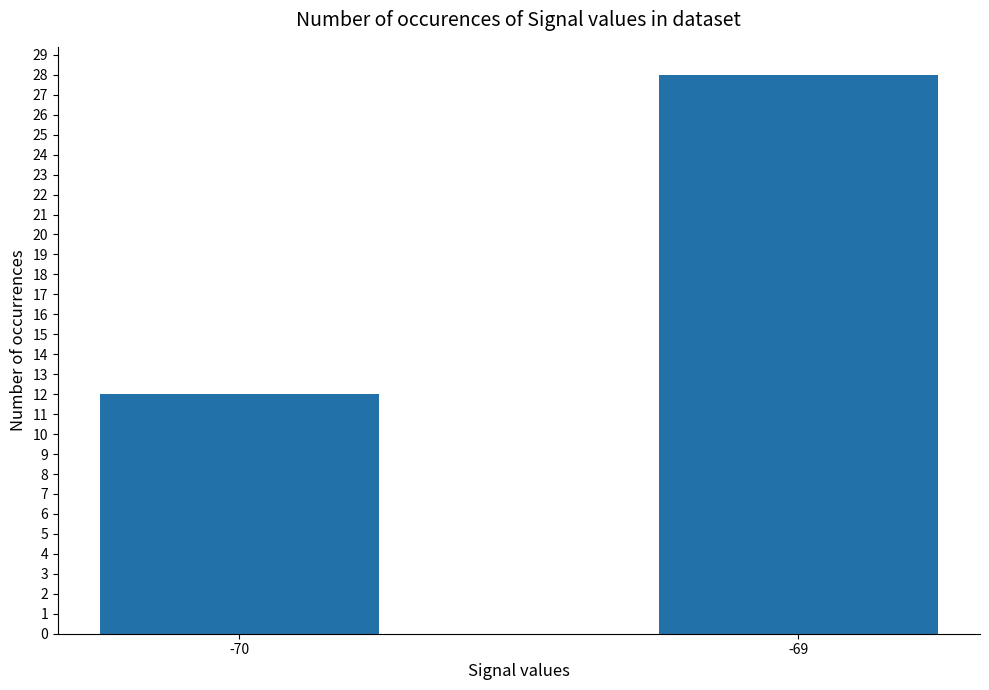

What is the difference between the maximum and minimum values?

16